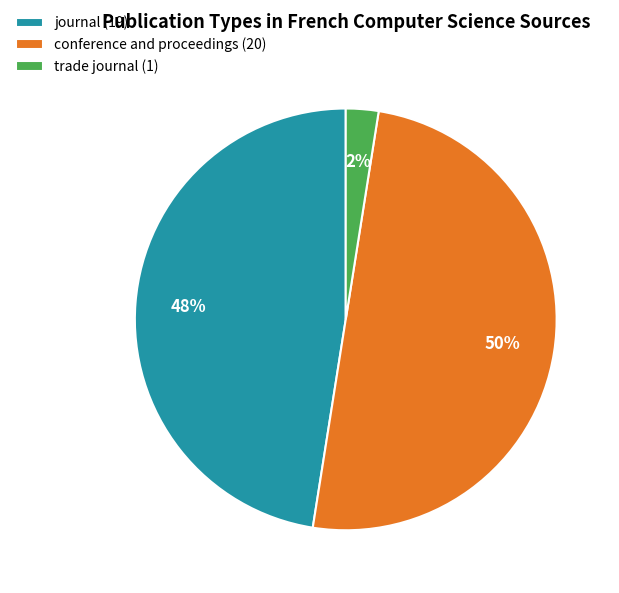

Is journal (19) the majority of the pie?

No